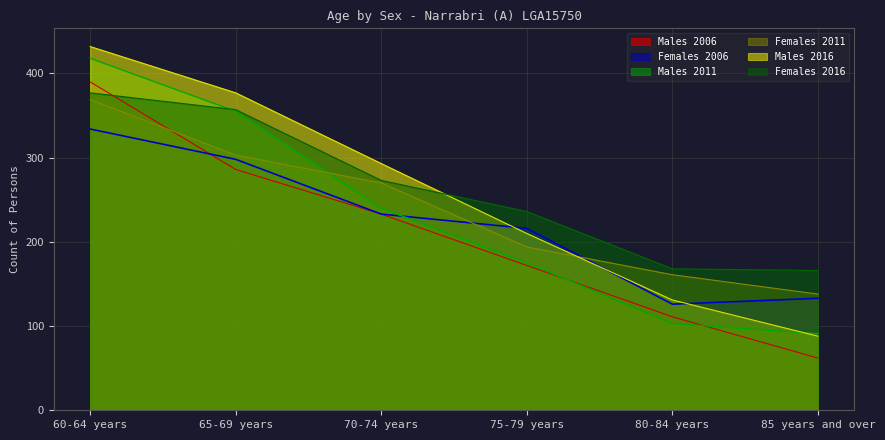

At which label is Males 2016 closest to 260?

70-74 years